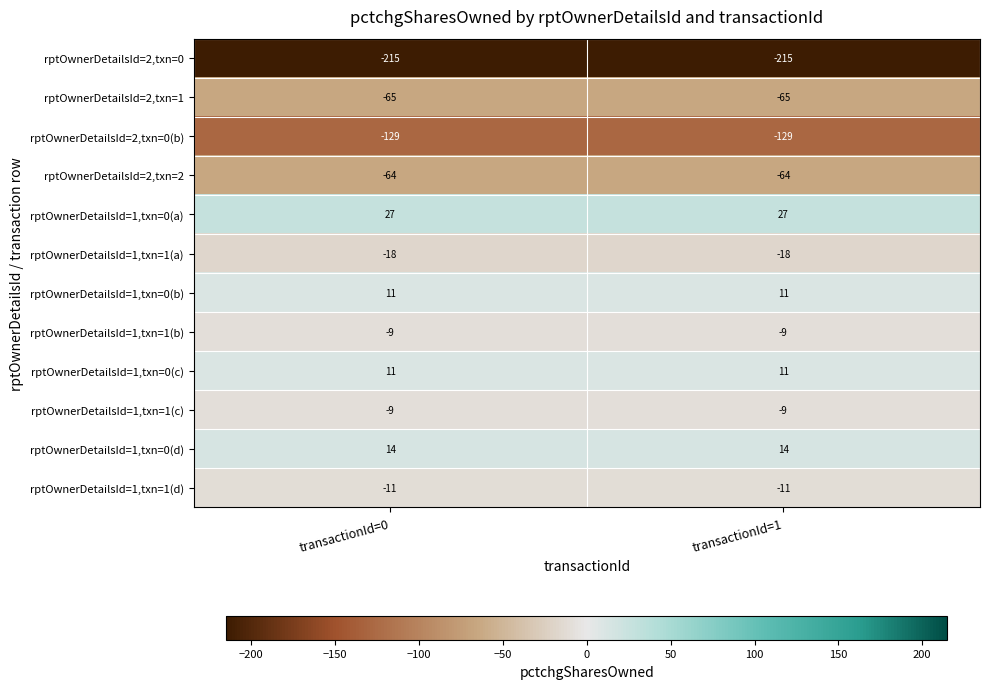

What is the greatest value displayed?

27